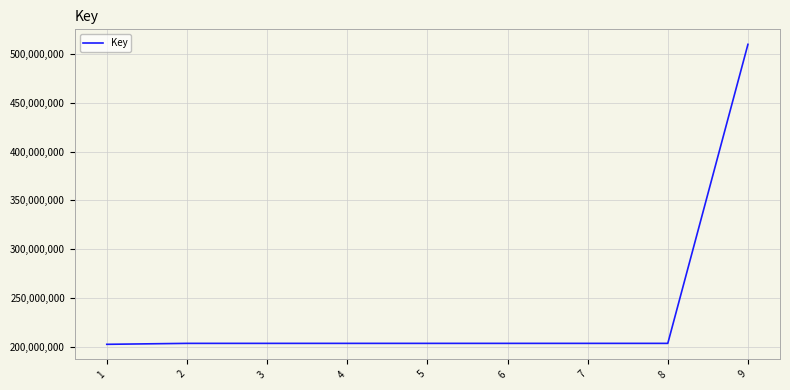

What is the maximum value shown in the chart?

510117673